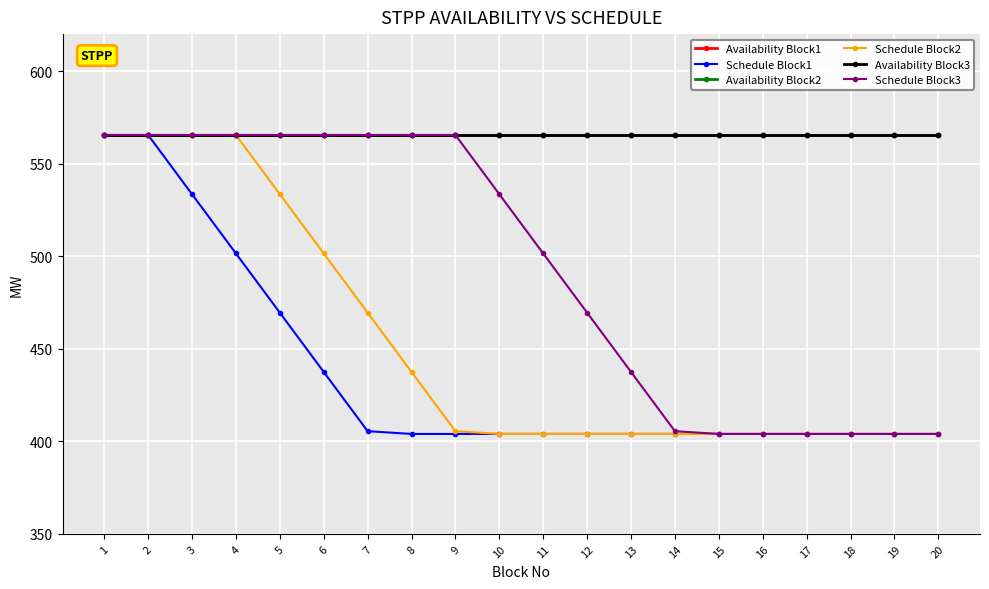

Reading left to right, what are all the values shown in this chart?

Availability Block1: 1=565.5	2=565.5	3=565.5	4=565.5	5=565.5	6=565.5	7=565.5	8=565.5	9=565.5	10=565.5	11=565.5	12=565.5	13=565.5	14=565.5	15=565.5	16=565.5	17=565.5	18=565.5	19=565.5	20=565.5
Schedule Block1: 1=565.5	2=565.5	3=533.5	4=501.5	5=469.5	6=437.5	7=405.5	8=404.0	9=404.0	10=404.0	11=404.0	12=404.0	13=404.0	14=404.0	15=404.0	16=404.0	17=404.0	18=404.0	19=404.0	20=404.0
Availability Block2: 1=565.5	2=565.5	3=565.5	4=565.5	5=565.5	6=565.5	7=565.5	8=565.5	9=565.5	10=565.5	11=565.5	12=565.5	13=565.5	14=565.5	15=565.5	16=565.5	17=565.5	18=565.5	19=565.5	20=565.5
Schedule Block2: 1=565.5	2=565.5	3=565.5	4=565.5	5=533.5	6=501.5	7=469.5	8=437.5	9=405.5	10=404.0	11=404.0	12=404.0	13=404.0	14=404.0	15=404.0	16=404.0	17=404.0	18=404.0	19=404.0	20=404.0
Availability Block3: 1=565.5	2=565.5	3=565.5	4=565.5	5=565.5	6=565.5	7=565.5	8=565.5	9=565.5	10=565.5	11=565.5	12=565.5	13=565.5	14=565.5	15=565.5	16=565.5	17=565.5	18=565.5	19=565.5	20=565.5
Schedule Block3: 1=565.5	2=565.5	3=565.5	4=565.5	5=565.5	6=565.5	7=565.5	8=565.5	9=565.5	10=533.5	11=501.5	12=469.5	13=437.5	14=405.5	15=404.0	16=404.0	17=404.0	18=404.0	19=404.0	20=404.0